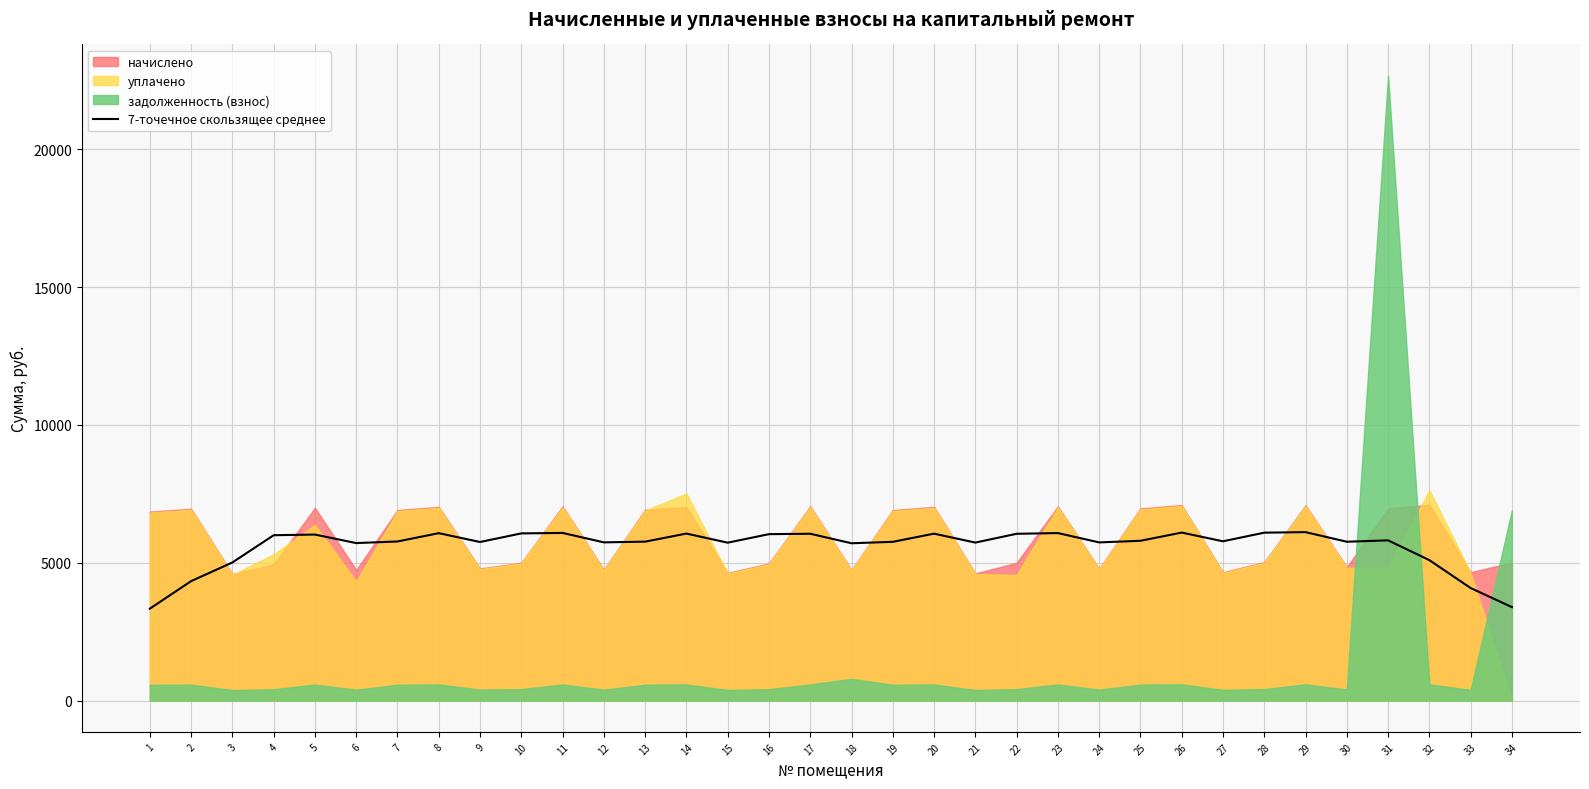

The chart shows a value of 1694.1 at 29. True or false?

False